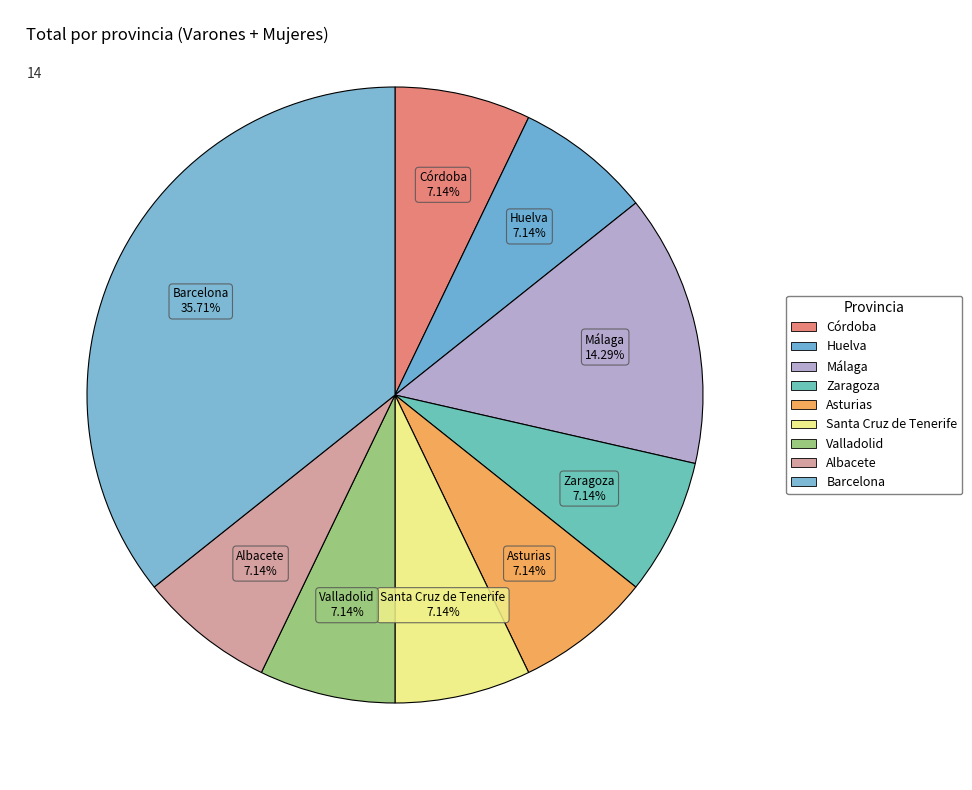

To the nearest percent, what percentage of the pie is Huelva?

7%